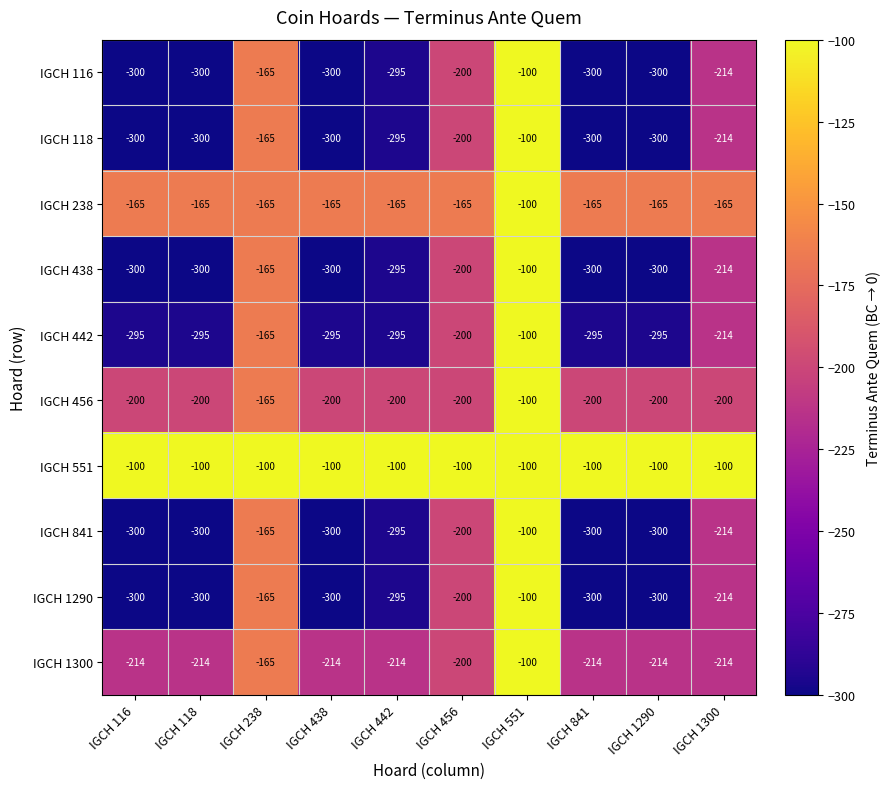

What is the difference between the second highest and minimum values in the IGCH 116 series?

135